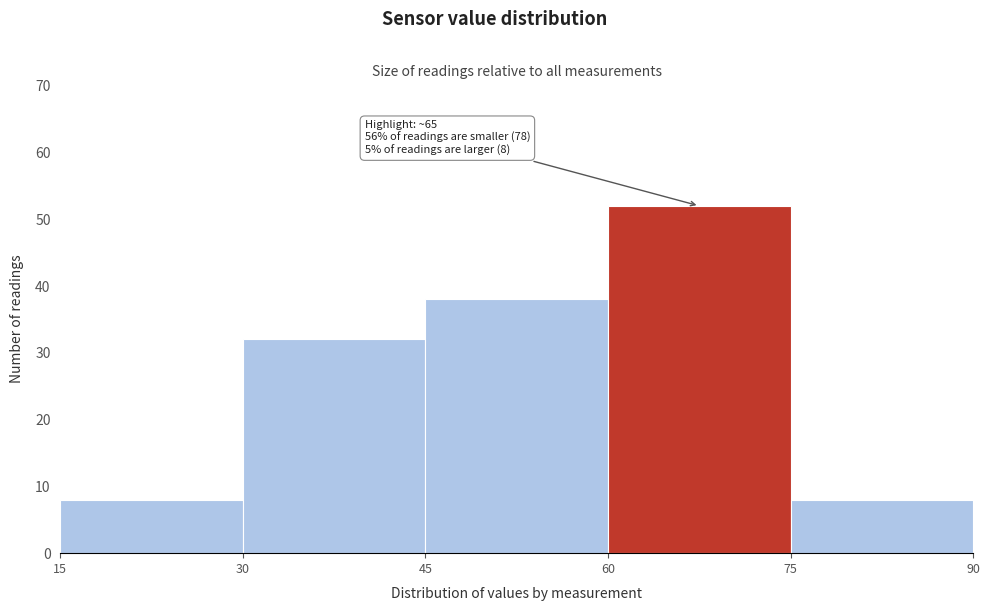

Which range on the x-axis has the tallest bar?

60 to 75